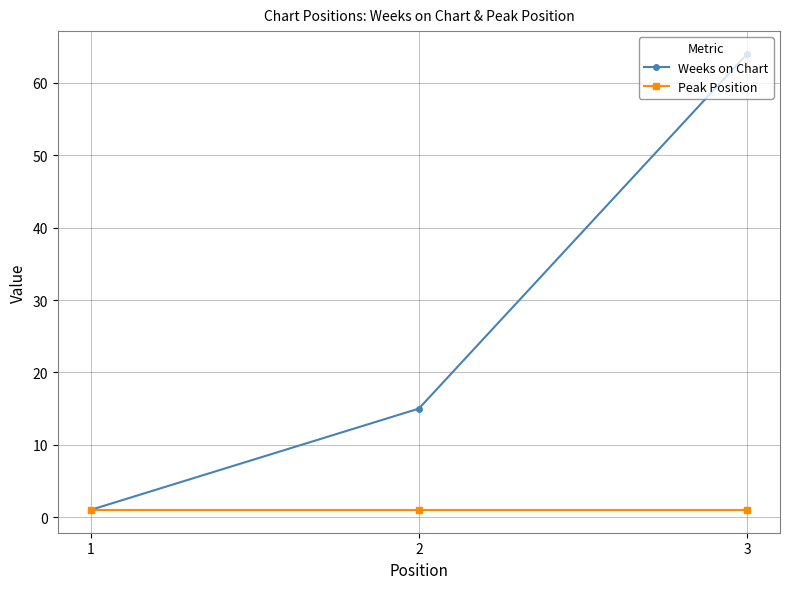

Rank the series by their maximum value, from lowest to highest.

Peak Position, Weeks on Chart